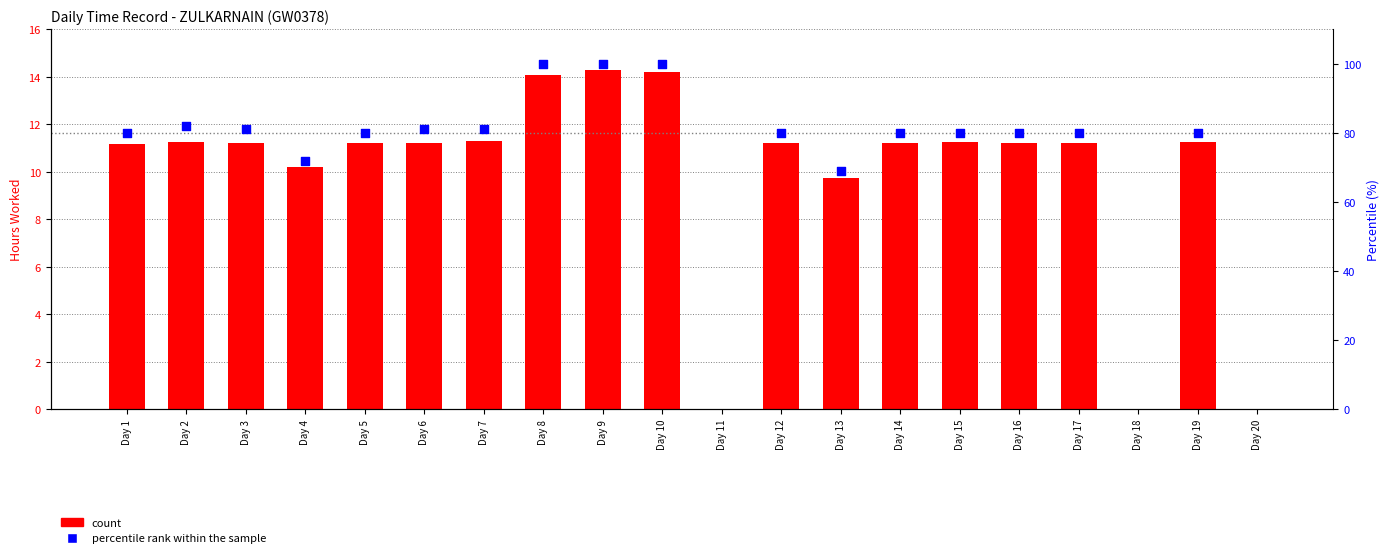

Between Day 13 and Day 11, which is larger?

Day 13